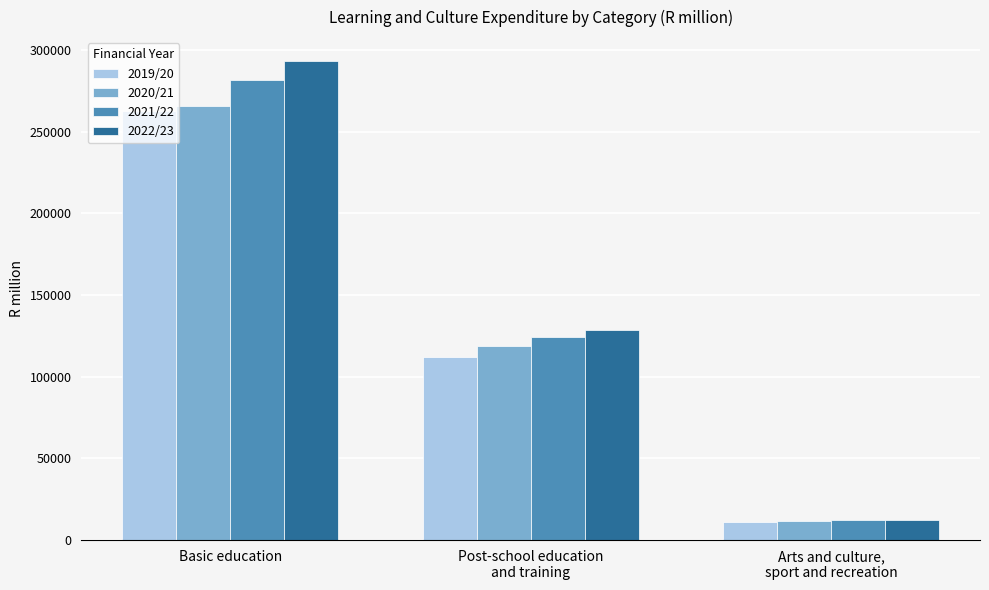

How many categories are shown in the chart?

3